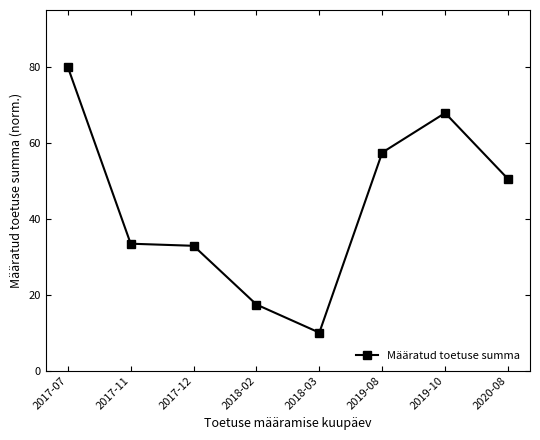

What is the sum of all values?

349.5